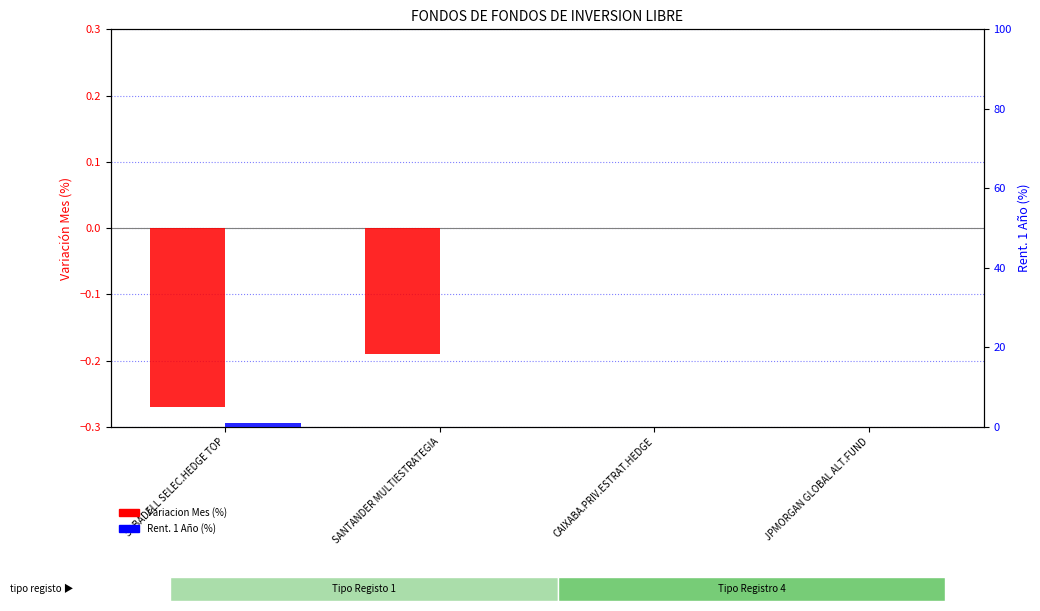

Which series has the widest spread of values?

Rent. 1 Año (%)